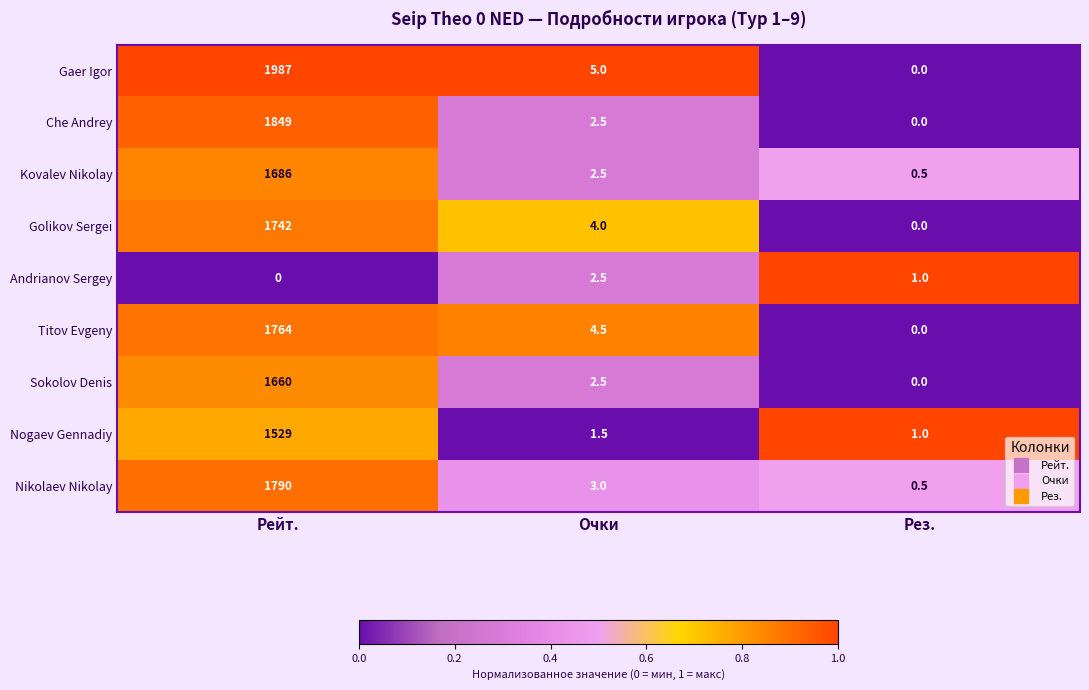

At which label does Titov Evgeny first exceed 4?

Рейт.